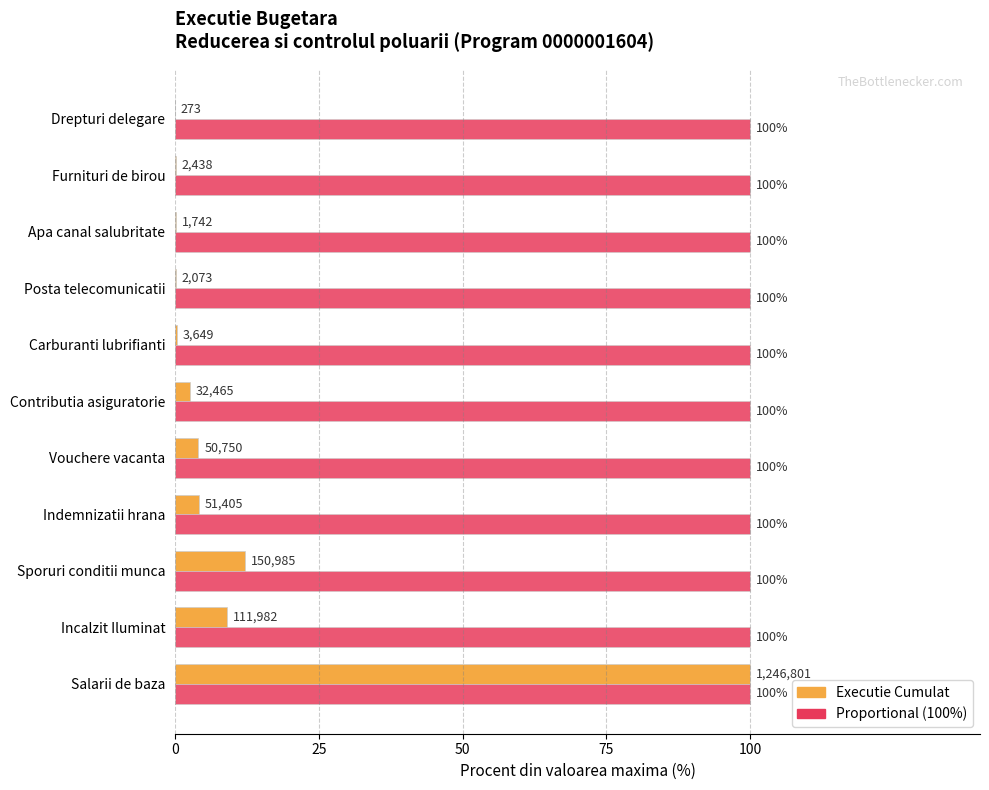

At which category is the sum across all series the highest?

Salarii de baza